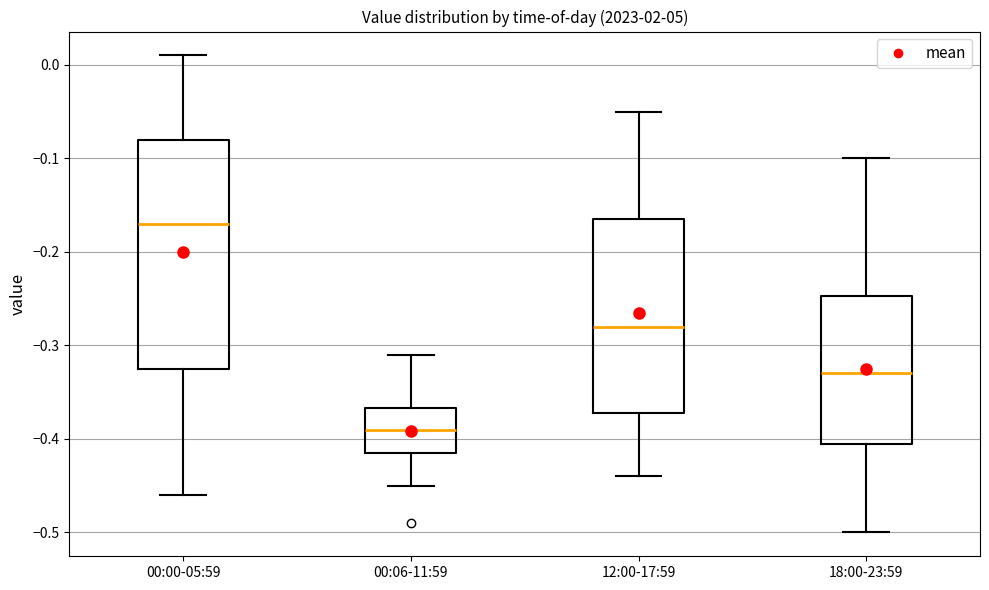

Reading left to right, read every box against the y-axis: the position of its median line, the range the box covers, and the ends of its whiskers. The values are not printed on the chart, so give them approximately, as read against the axis.

00:00-05:59: median -0.17, box -0.32 to -0.08, whiskers -0.46 to 0.01
00:06-11:59: median -0.39, box -0.41 to -0.37, whiskers -0.45 to -0.31
12:00-17:59: median -0.28, box -0.37 to -0.16, whiskers -0.44 to -0.05
18:00-23:59: median -0.33, box -0.40 to -0.25, whiskers -0.50 to -0.10